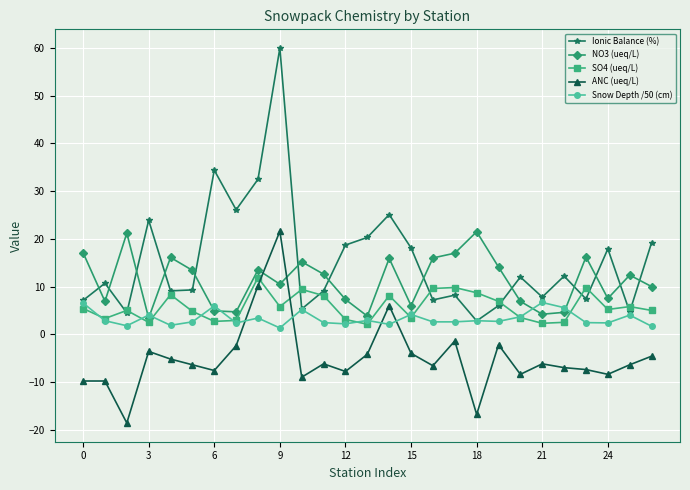

In Ionic Balance (%), how many points are higher than both neighbors (excluding endpoints)?

9